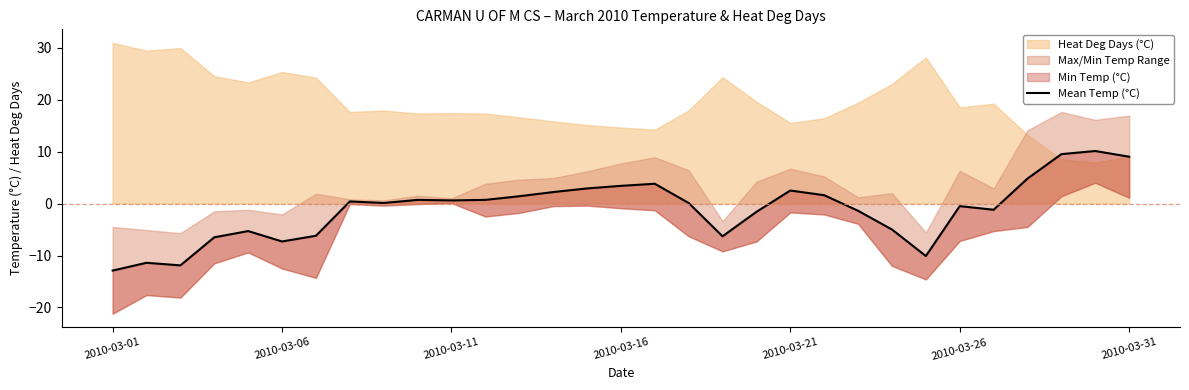

How many categories are shown in the chart?

31